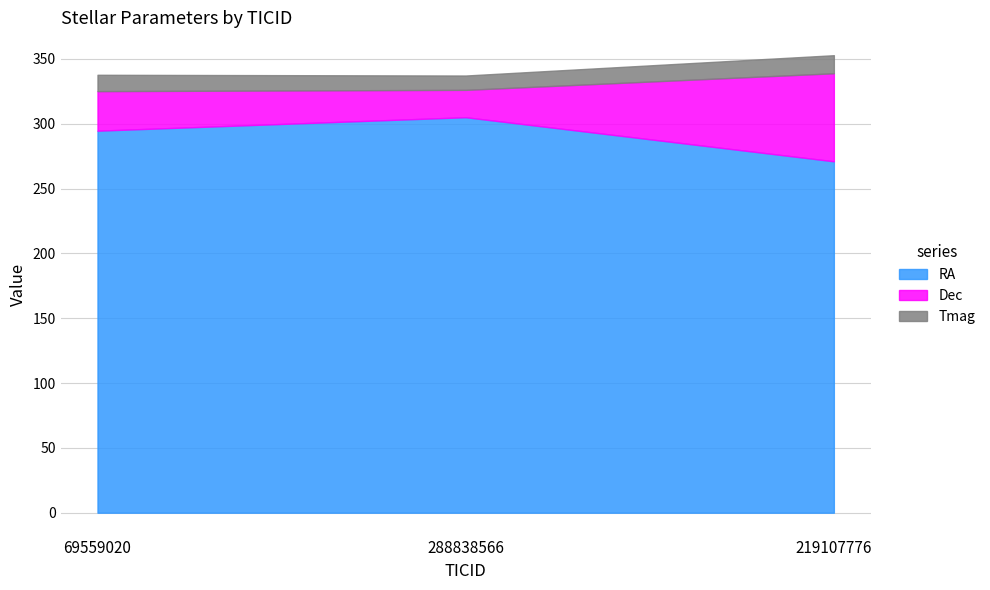

What value does the Dec series have at 219107776?

67.9